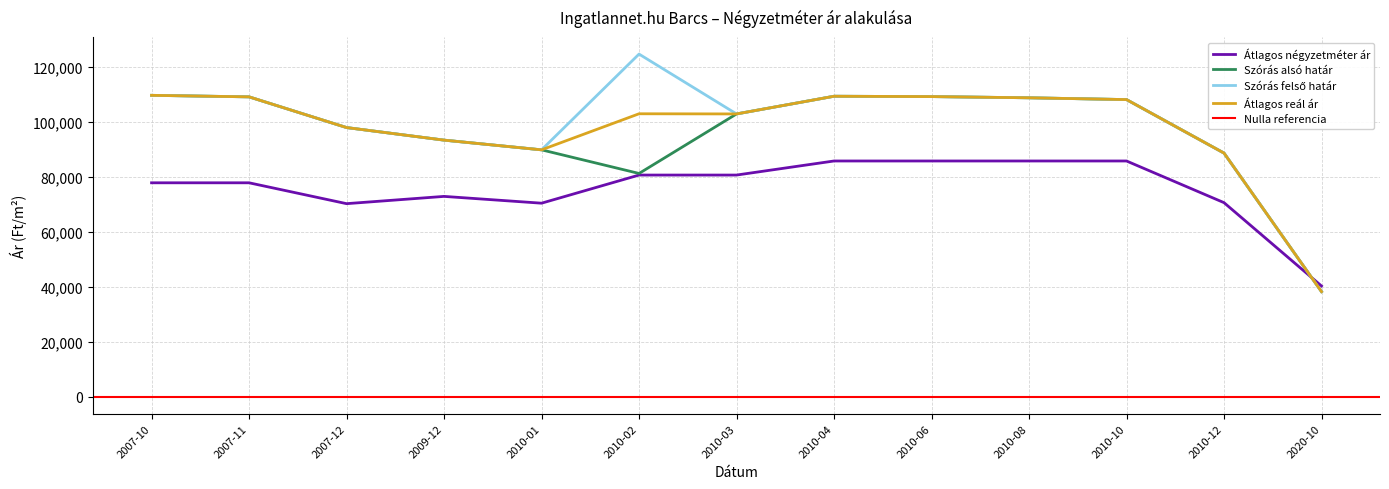

Is it true that Átlagos reál ár equals 109050 at 2007-11?

True